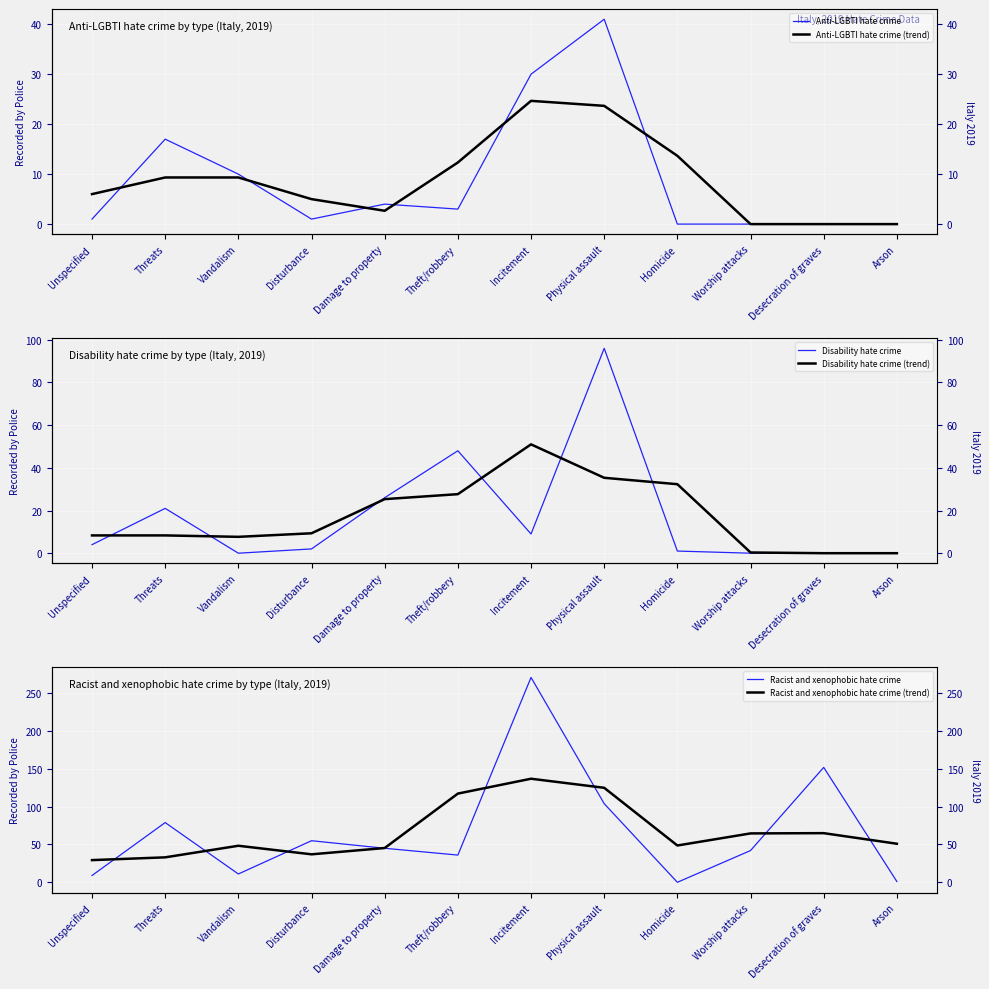

Read the Racist and xenophobic hate crime (trend) value at Vandalism.

48.3